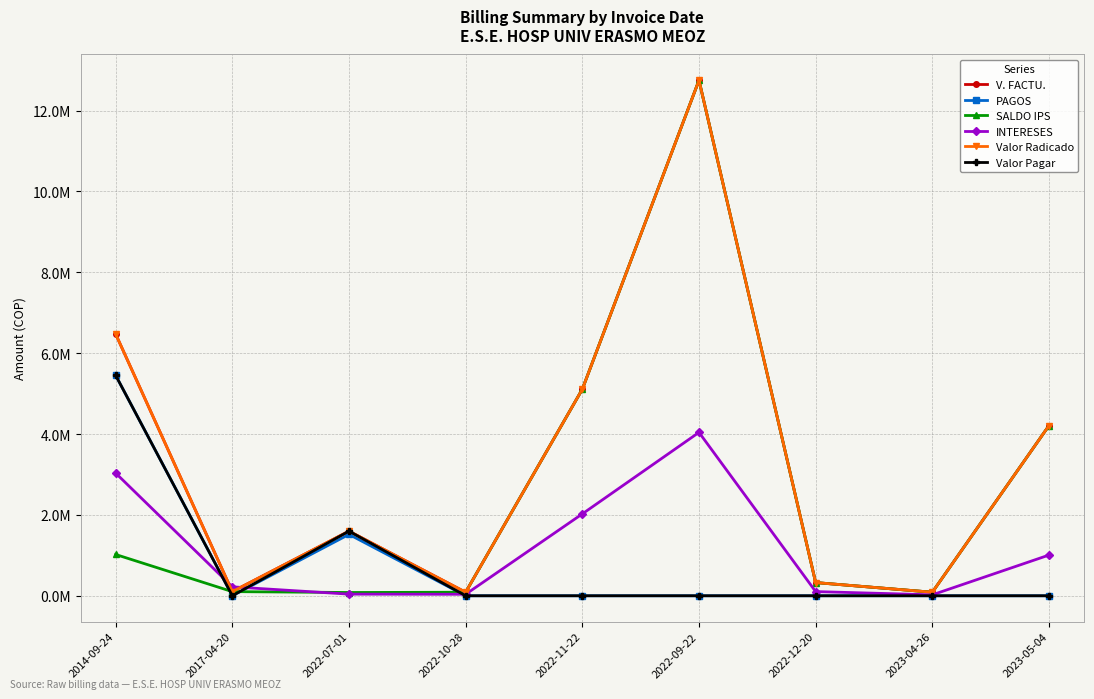

True or false: Valor Radicado and Valor Pagar cross at least once.

False